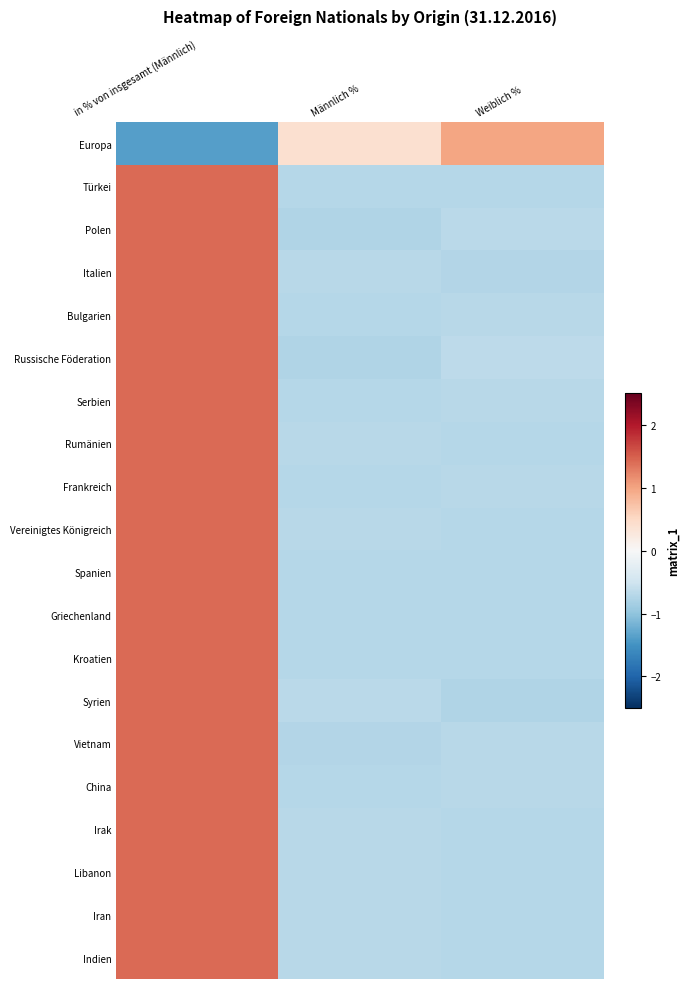

Count the number of data series in this chart.

20